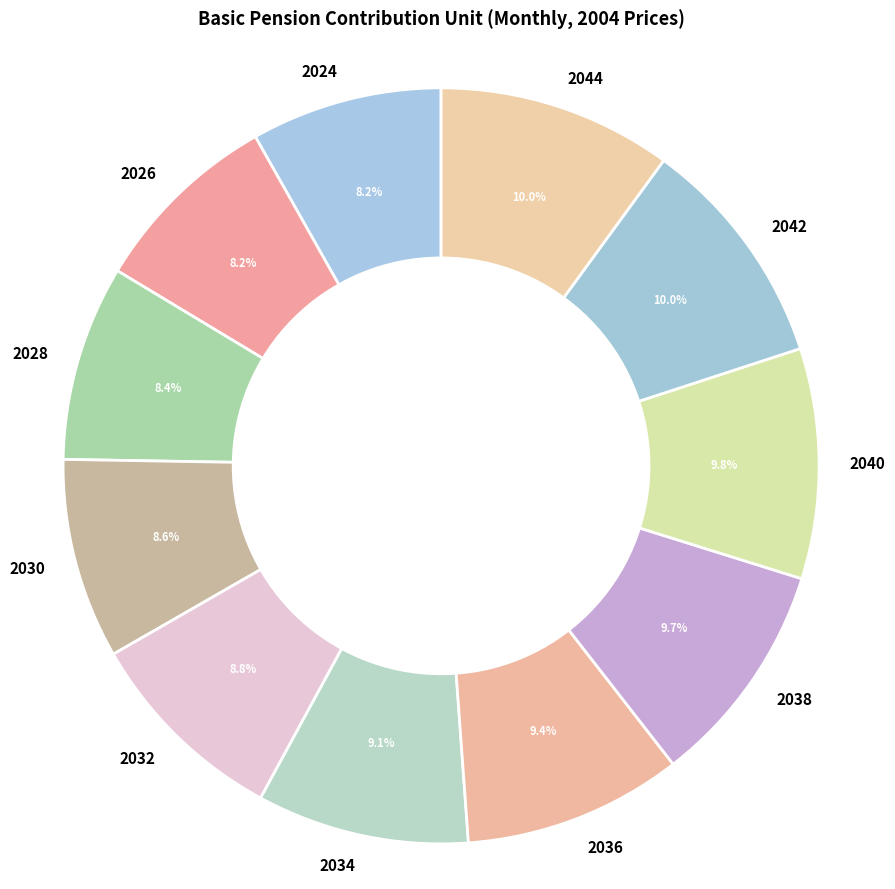

Does 2044 represent more than half of the total?

No